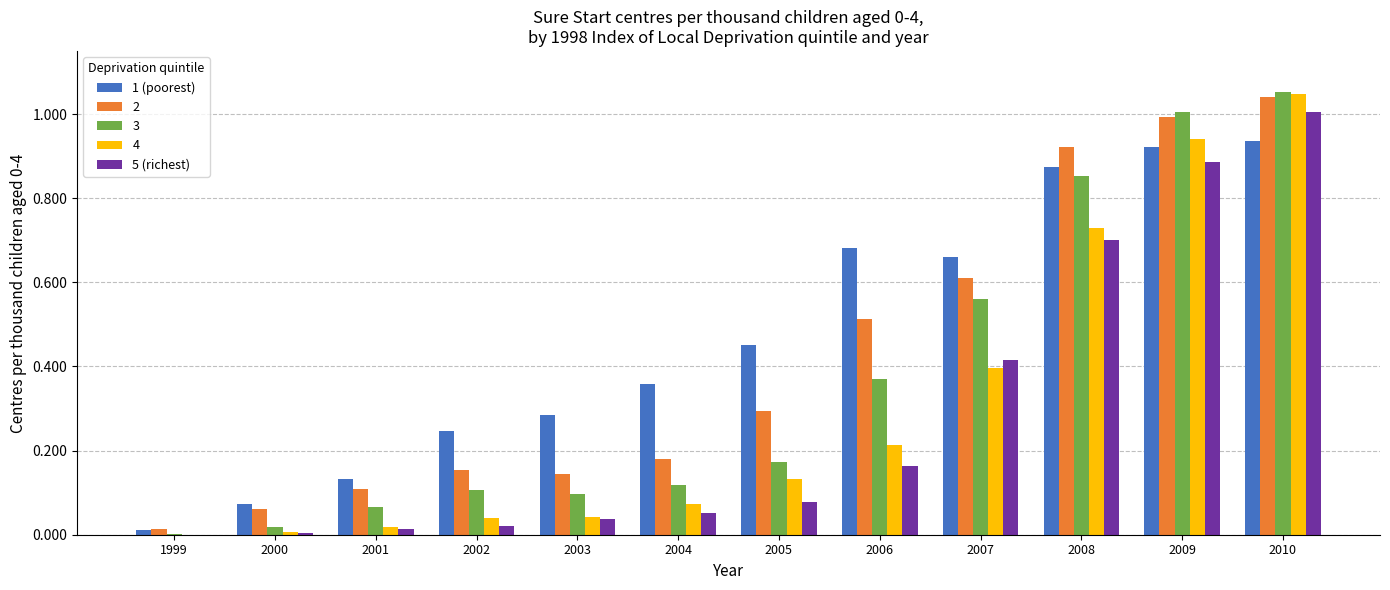

The value of 1 (poorest) at 2003 is 0.3. True or false?

True